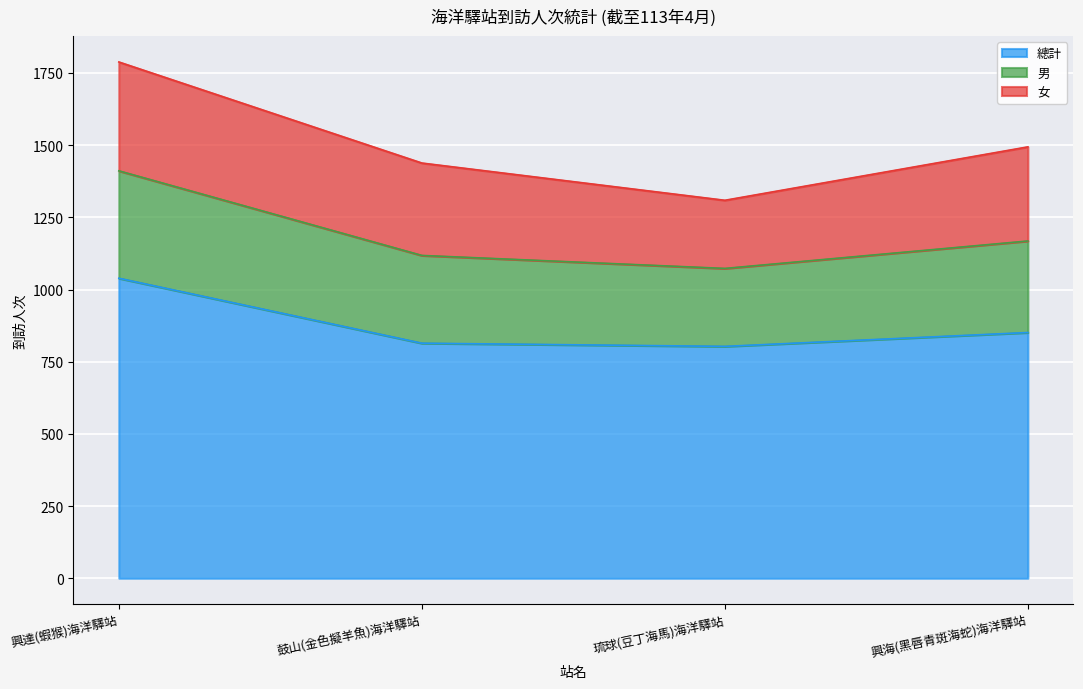

What is the minimum value for 總計?

803